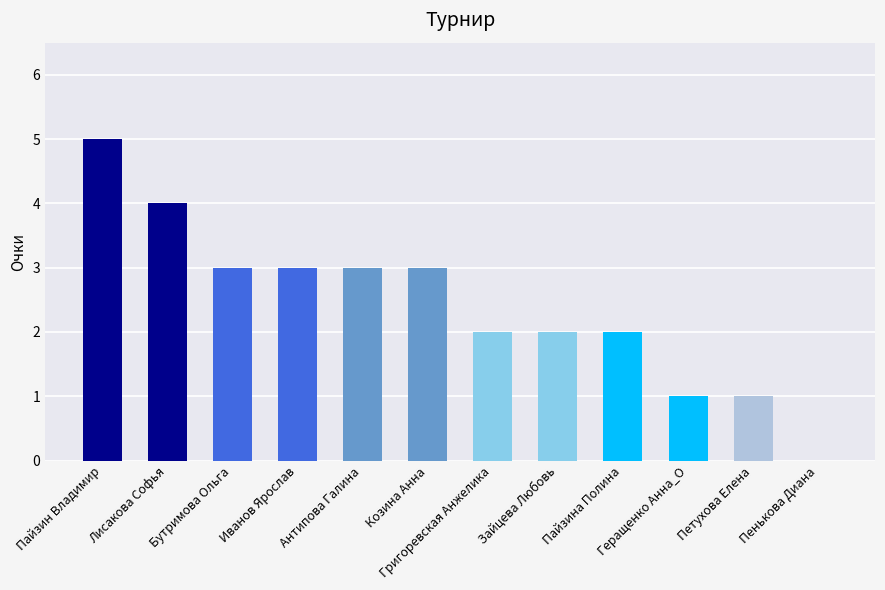

Are the bars grouped side by side (vs. stacked)?

No